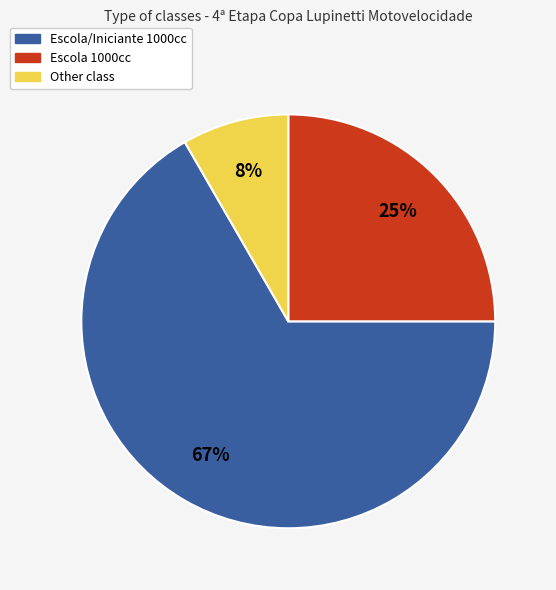

To the nearest percent, what is the average slice percentage?

33%